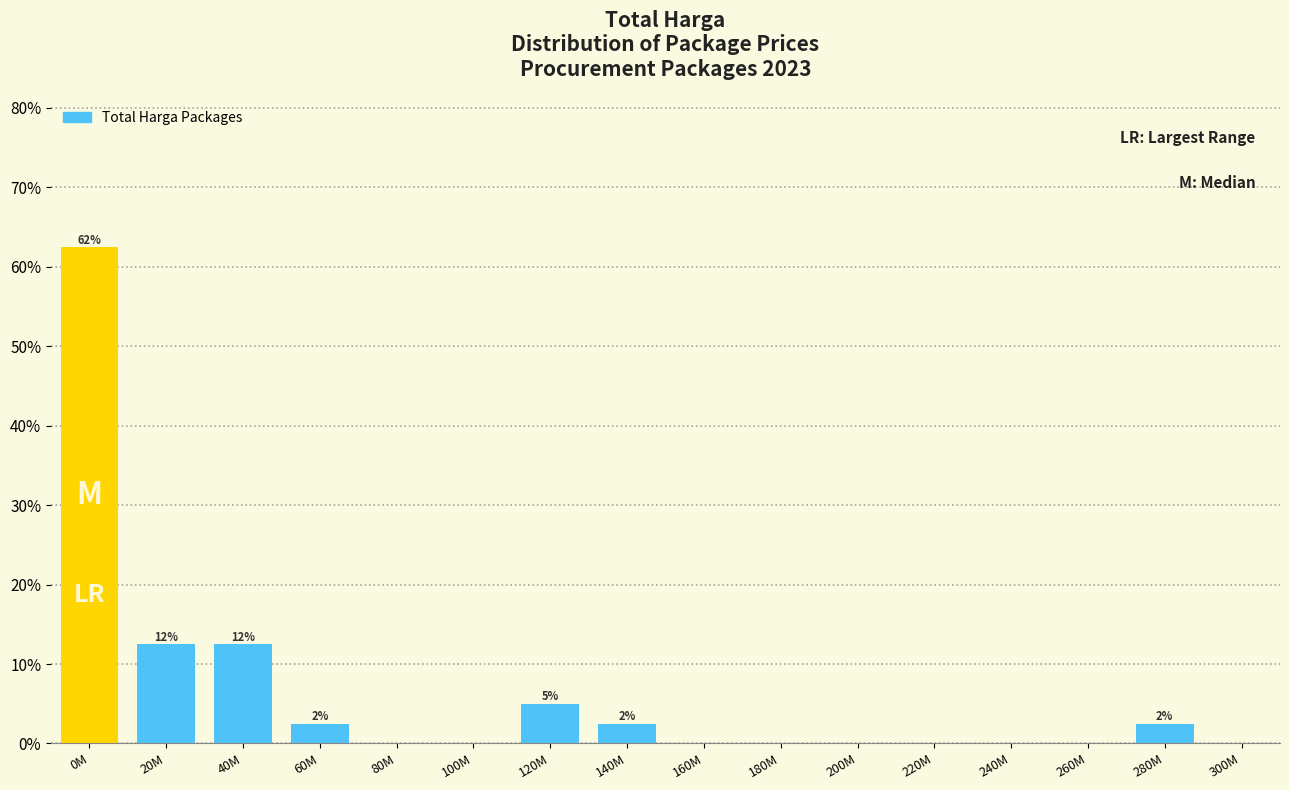

Reading right to left, what are all the values shown in this chart?

300M=0.0	280M=2.5	260M=0.0	240M=0.0	220M=0.0	200M=0.0	180M=0.0	160M=0.0	140M=2.5	120M=5.0	100M=0.0	80M=0.0	60M=2.5	40M=12.5	20M=12.5	0M=62.5